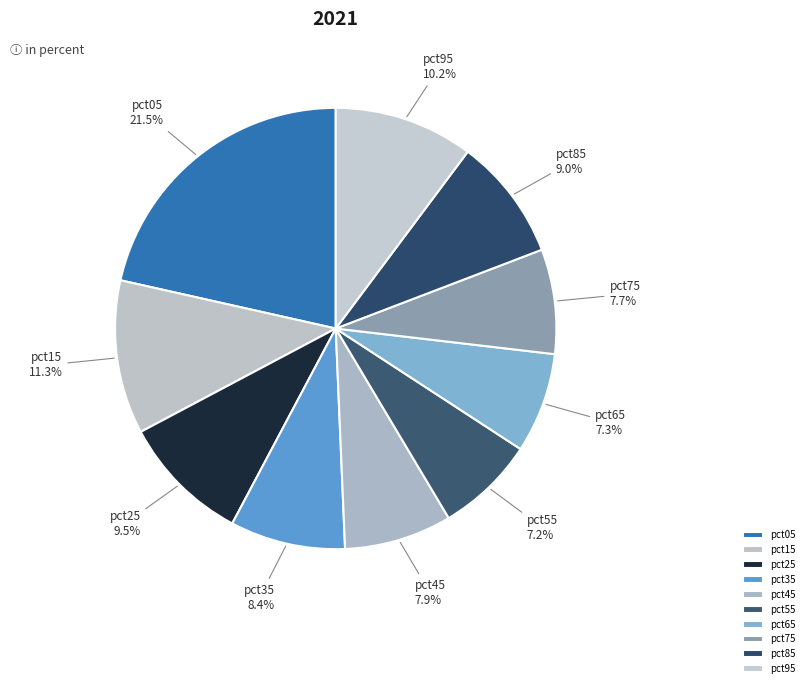

What is the largest slice in the pie chart?

pct05